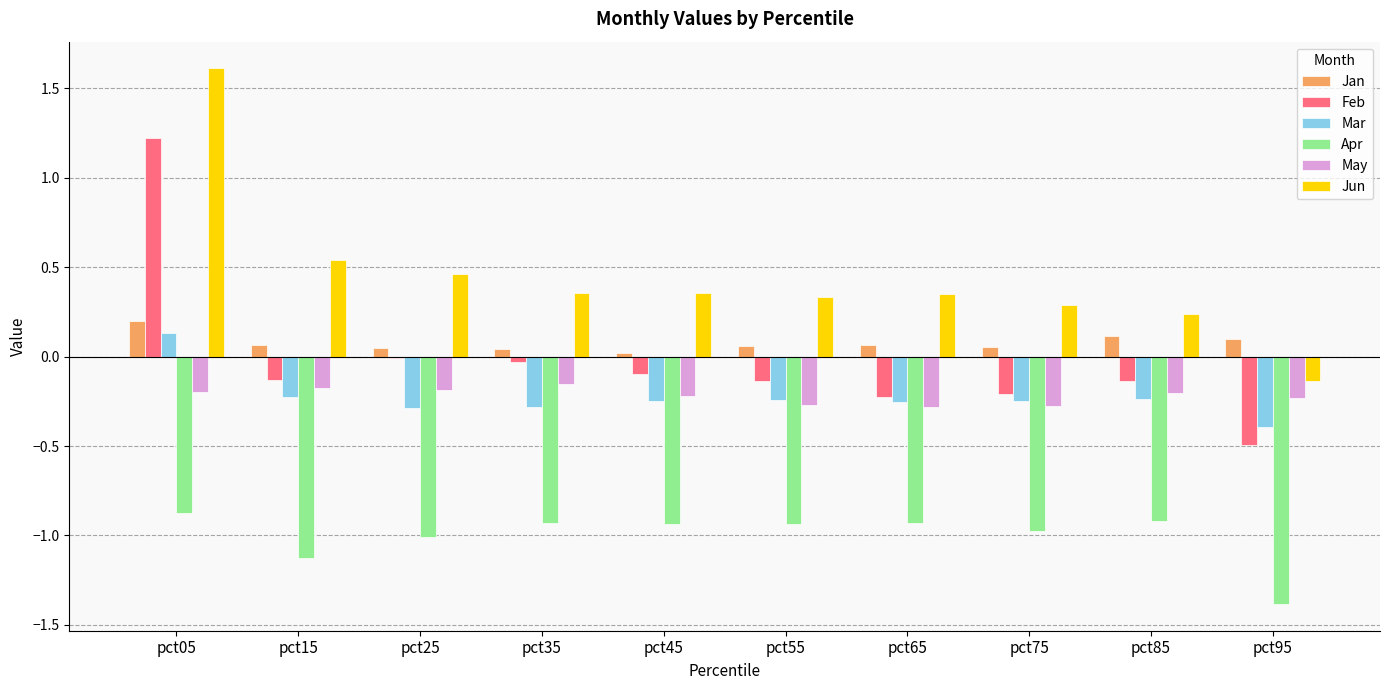

True or false: Mar has a value of -0.2 at pct15.

True